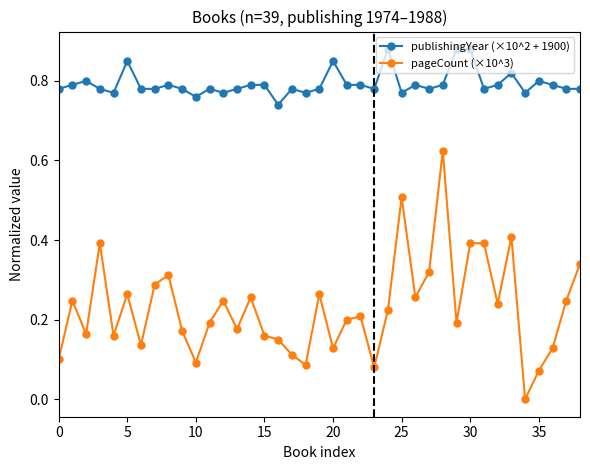

At how many categories does at least one series exceed 0?

39